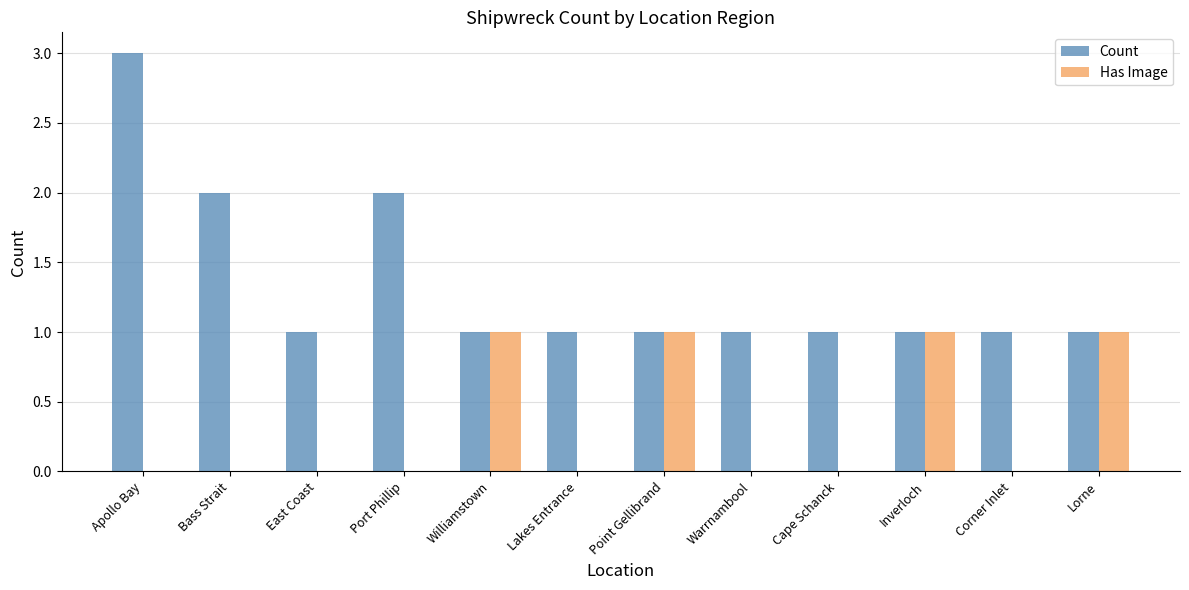

Reading left to right, transcribe all the data shown in this chart.

Count: 3	2	1	2	1	1	1	1	1	1	1	1
Has Image: 0	0	0	0	1	0	1	0	0	1	0	1